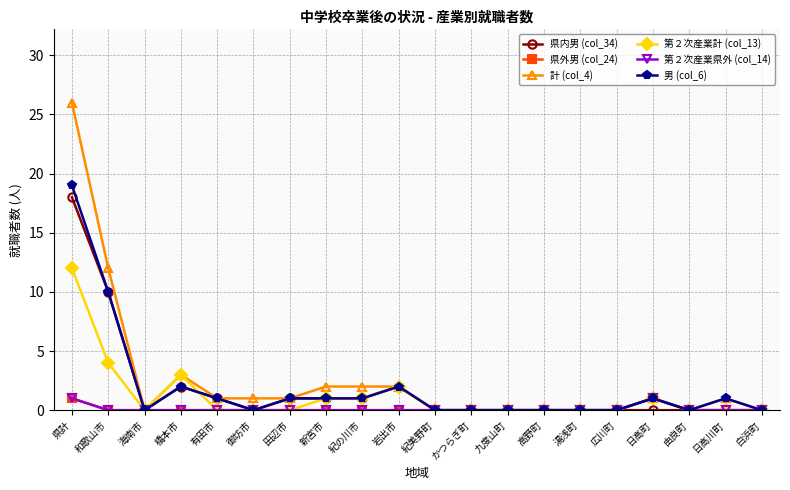

Does the chart have visible grid lines?

Yes